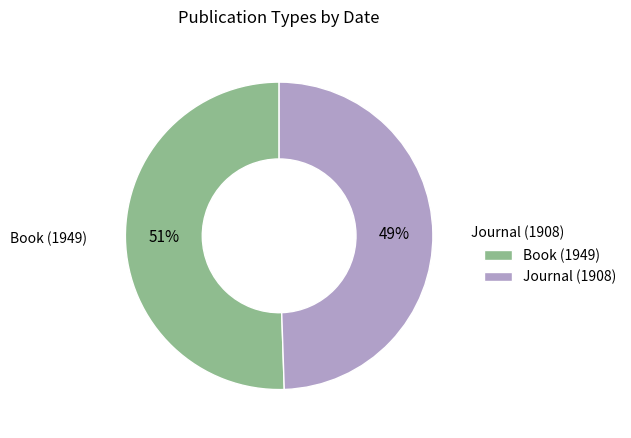

Combined, do Journal (1908) and Book (1949) account for over 50%?

Yes